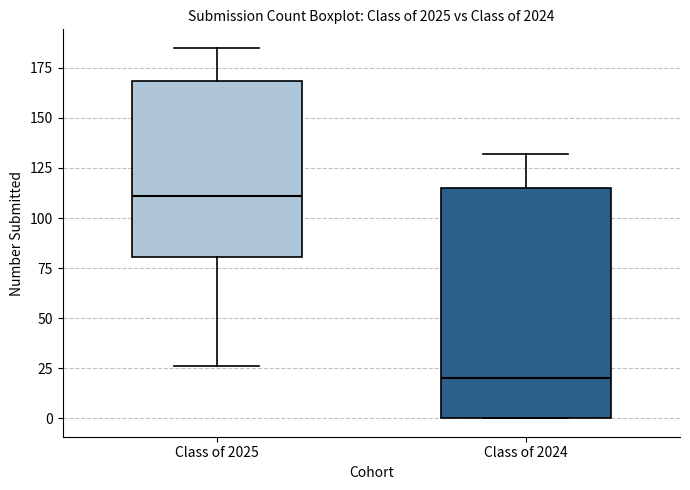

Where is the upper edge of the box for Class of 2024 on the y-axis? The values are not printed on the chart, so give them approximately, as read against the axis.

115